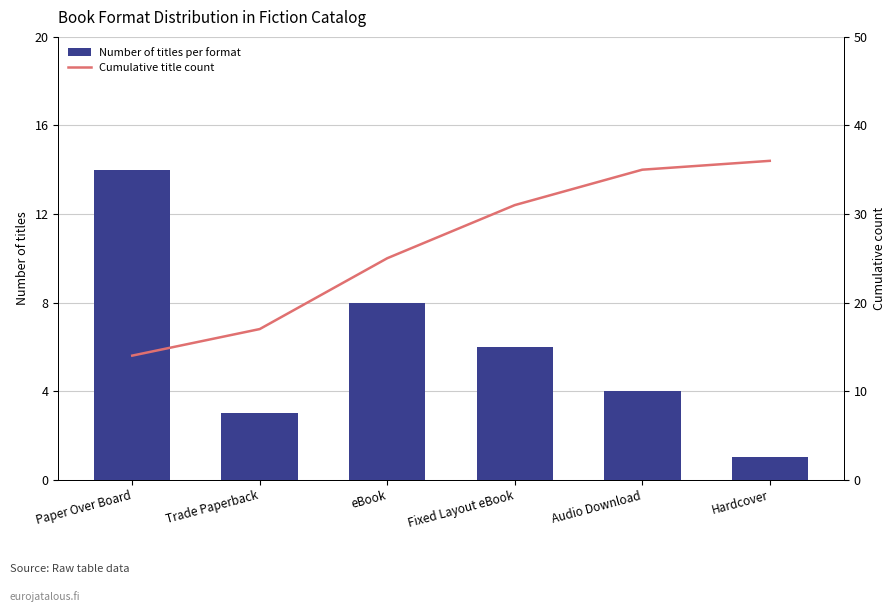

Rank the series by their average value, from highest to lowest.

Cumulative title count, Number of titles per format